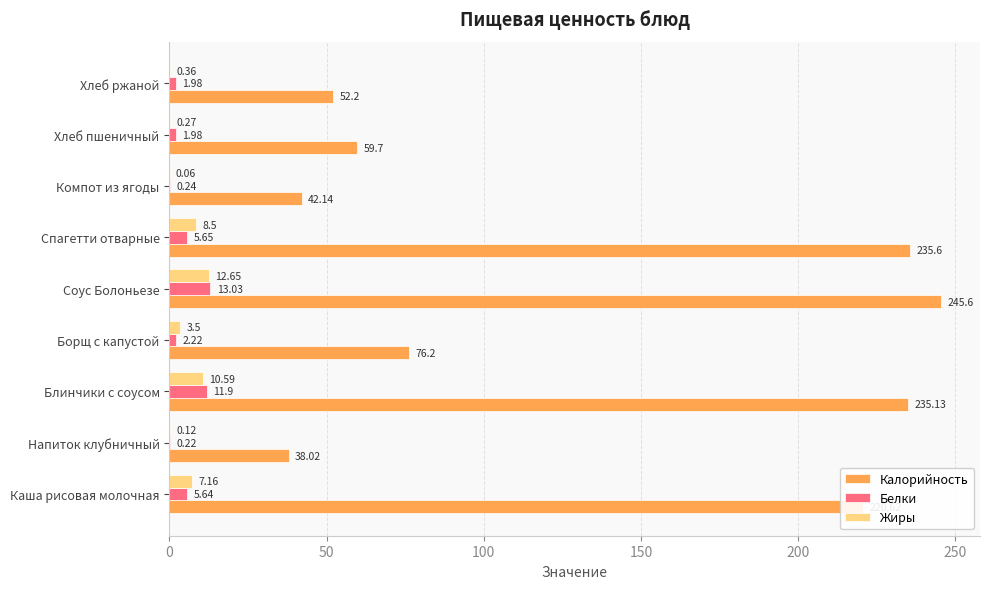

Is the value of Калорийность at Соус Болоньезе greater than the value of Жиры at Компот из ягоды?

Yes